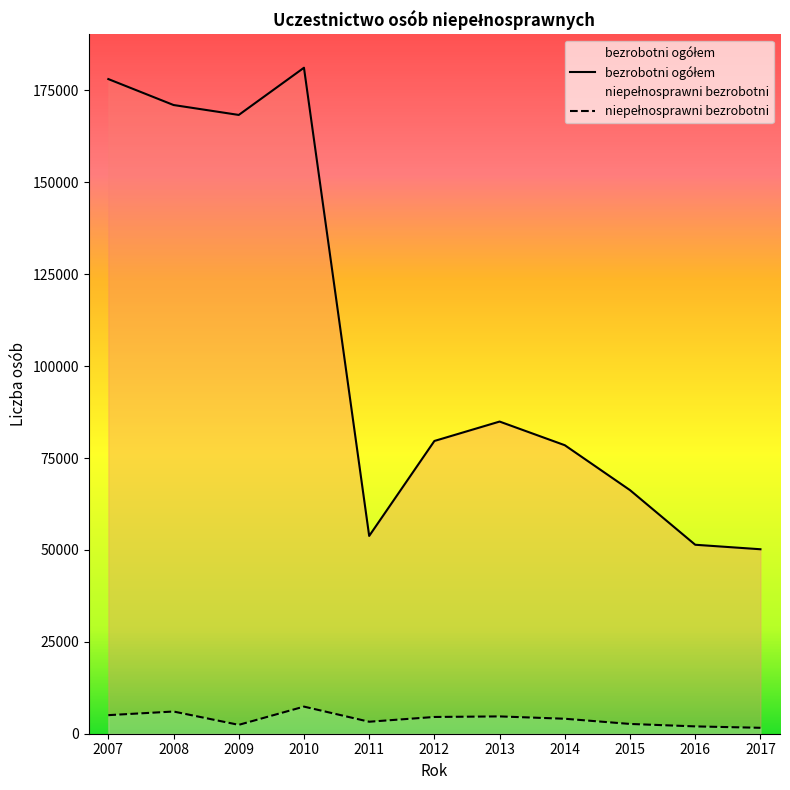

Reading left to right, extract all data points from this chart.

bezrobotni ogółem: 178089	171032	168334	181173	53805	79640	84919	78484	66262	51408	50183
niepełnosprawni bezrobotni: 5052	6039	2413	7374	3260	4557	4709	4073	2660	1994	1610